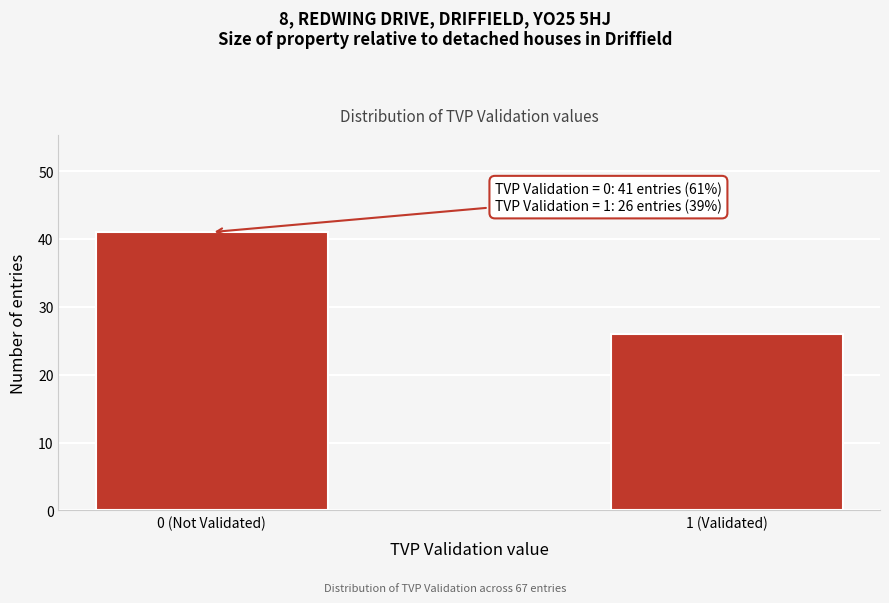

Reading left to right, list all the values displayed in this chart.

41	26